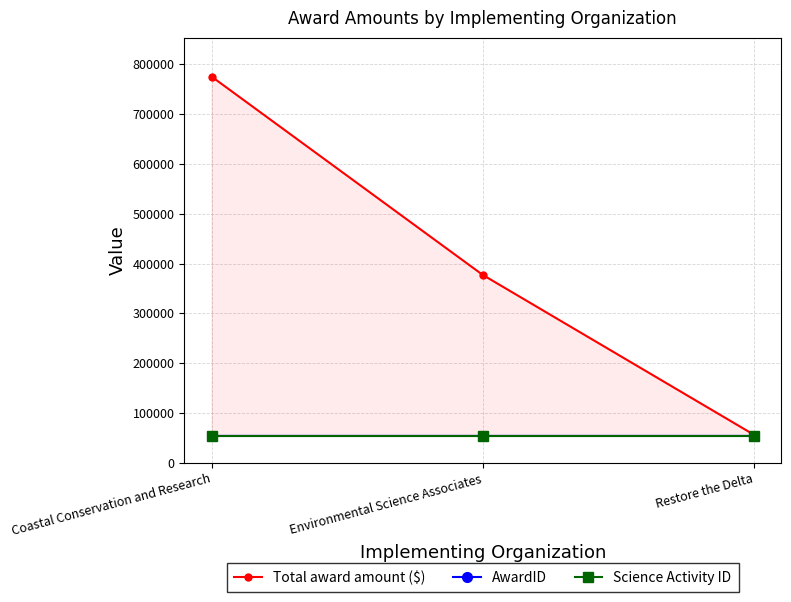

Reading left to right, list all the values displayed in this chart.

Total award amount ($): 775100.9	377264.0	56634.6
AwardID: 54296.0	54297.0	54298.0
Science Activity ID: 54287.0	54287.0	54287.0